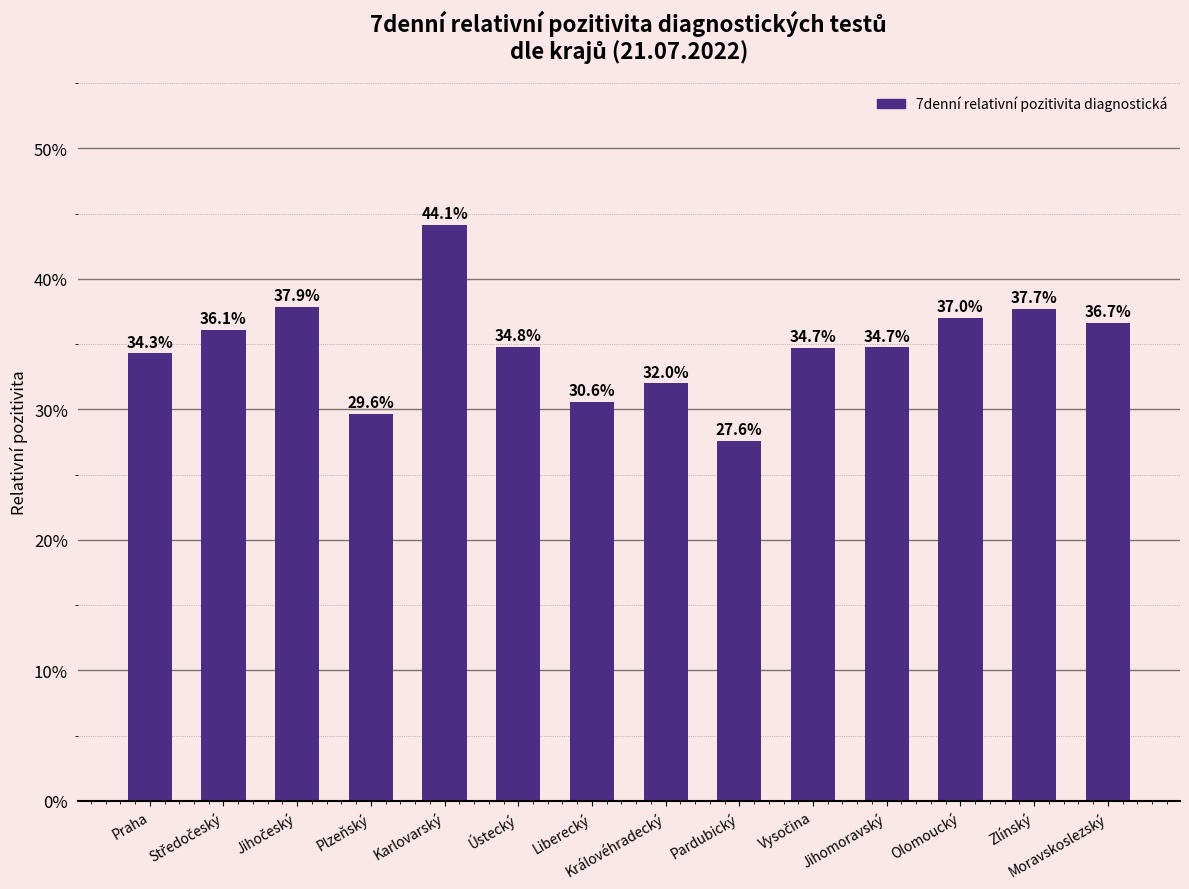

Count the number of values greater than 34.

10